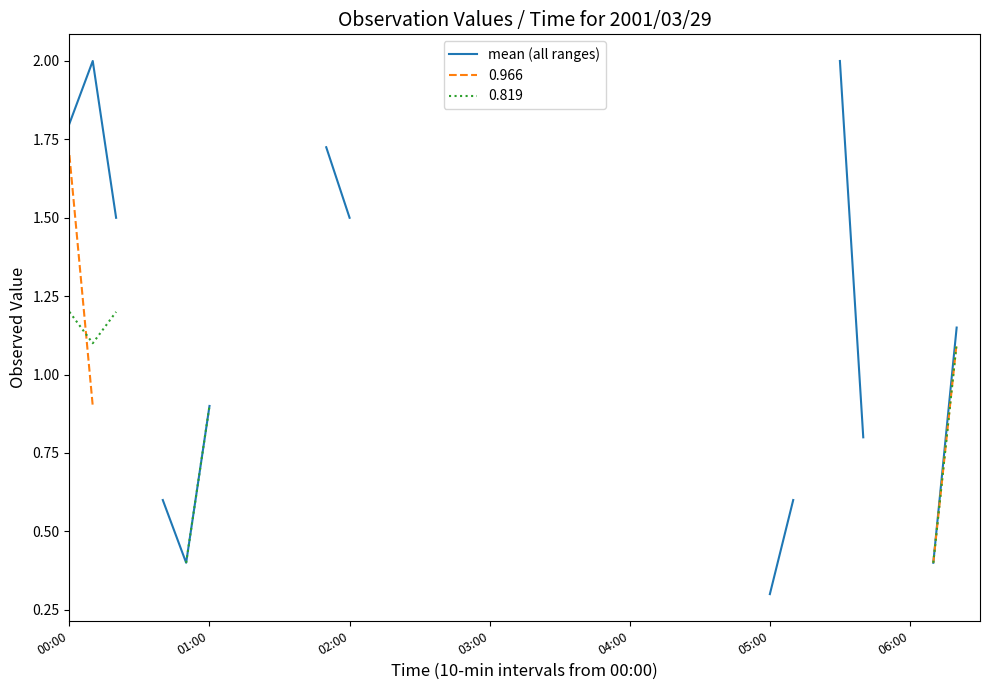

Which category has the lowest value across all series?

05:00